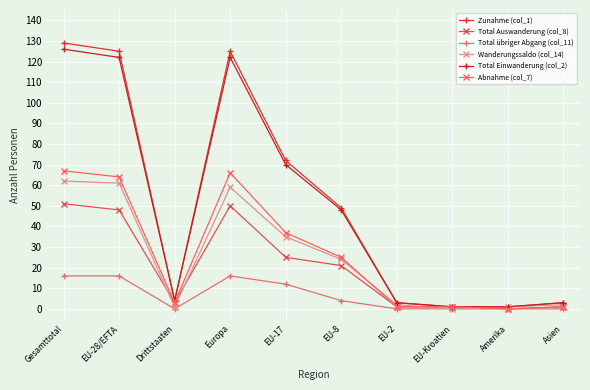

Is it true that Total übriger Abgang (col_11) equals 5 at Europa?

False